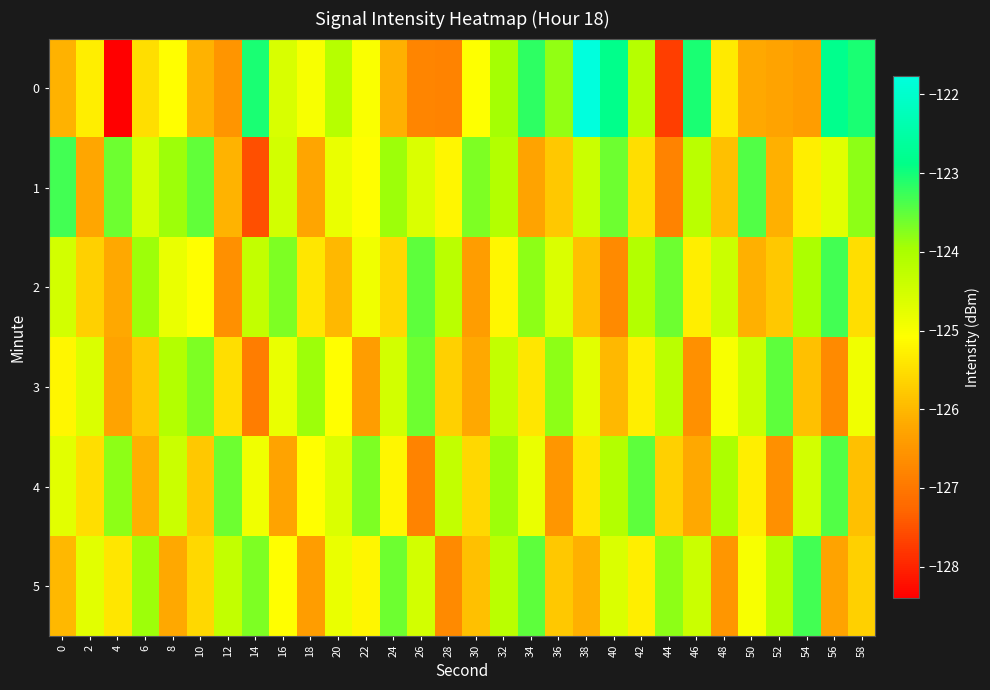

List the series in order of their peak value, highest first.

0, 2, 5, 1, 4, 3